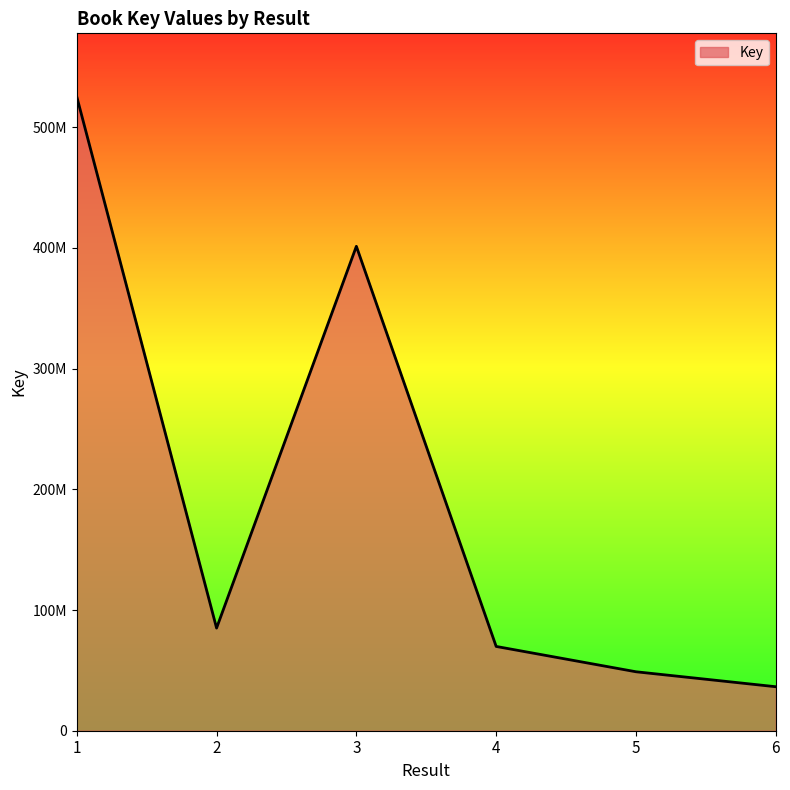

What is the change in value from 3 to 5?

-352522422